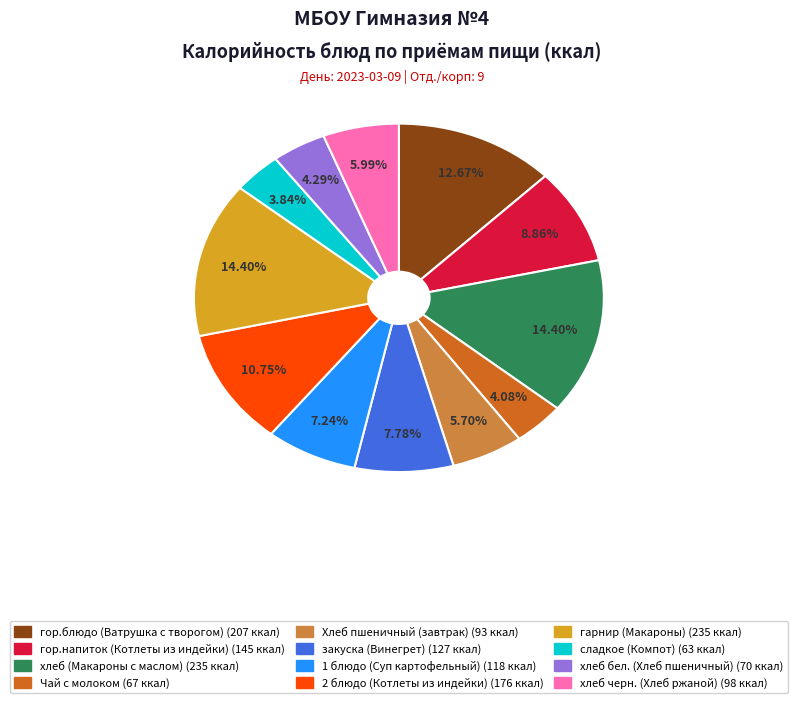

The сладкое (Компот) slice represents 4% of the pie. True or false?

True